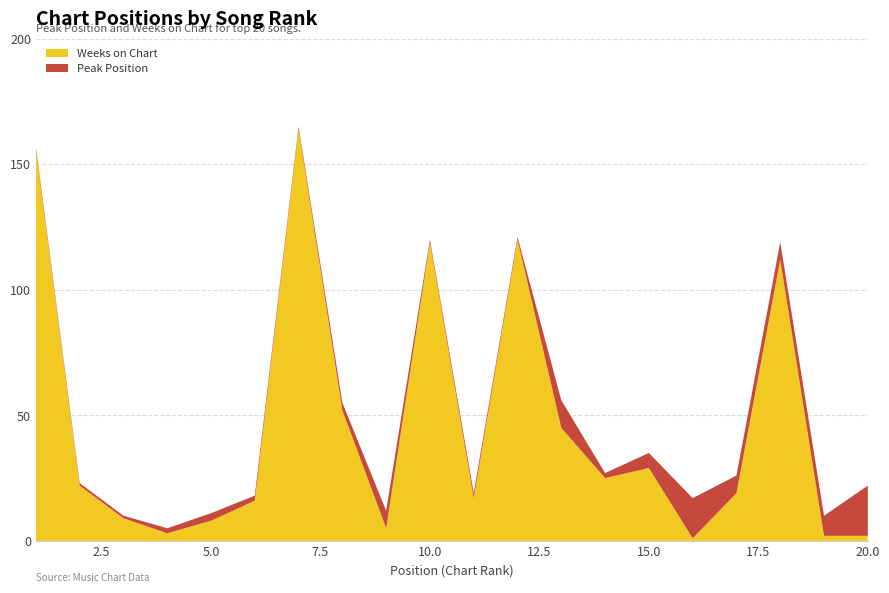

Reading left to right, what are all the values shown in this chart?

Peak Position: 1=1	2=1	3=1	4=2	5=3	6=2	7=1	8=3	9=7	10=1	11=2	12=1	13=11	14=2	15=6	16=16	17=7	18=7	19=8	20=20
Weeks on Chart: 1=156	2=22	3=9	4=3	5=8	6=16	7=164	8=52	9=5	10=119	11=17	12=120	13=45	14=25	15=29	16=1	17=19	18=112	19=2	20=2